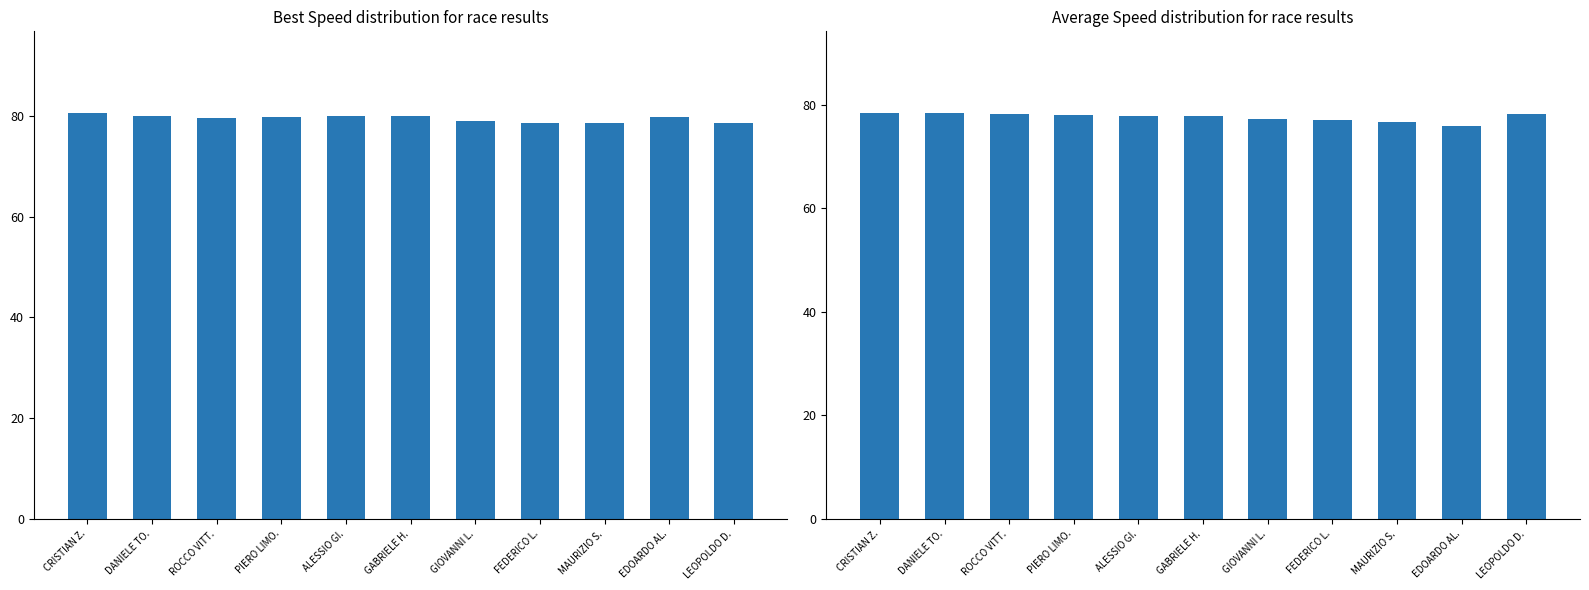

What is the highest value of the Average Speed series?

78.5